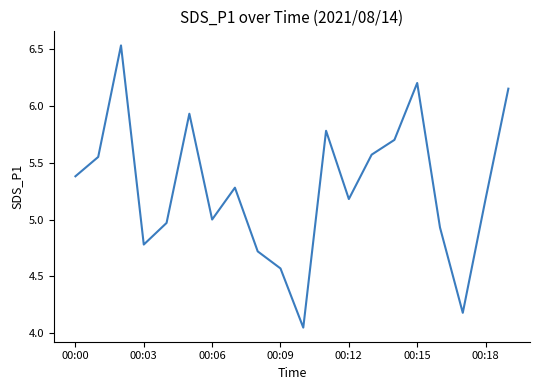

True or false: the data shows 5.2 at 00:18.

True